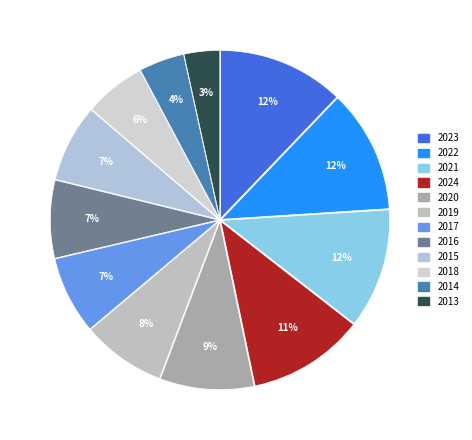

Is there any slice that represents more than half of the pie?

No